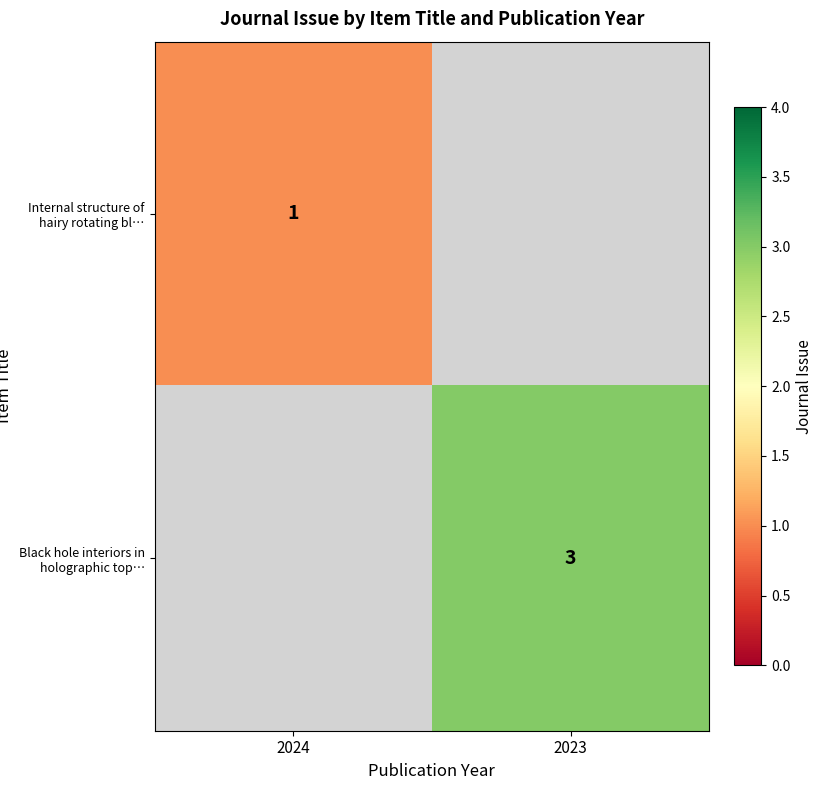

True or false: Black hole interiors in holographic top… has a value of 5 at 2023.

False